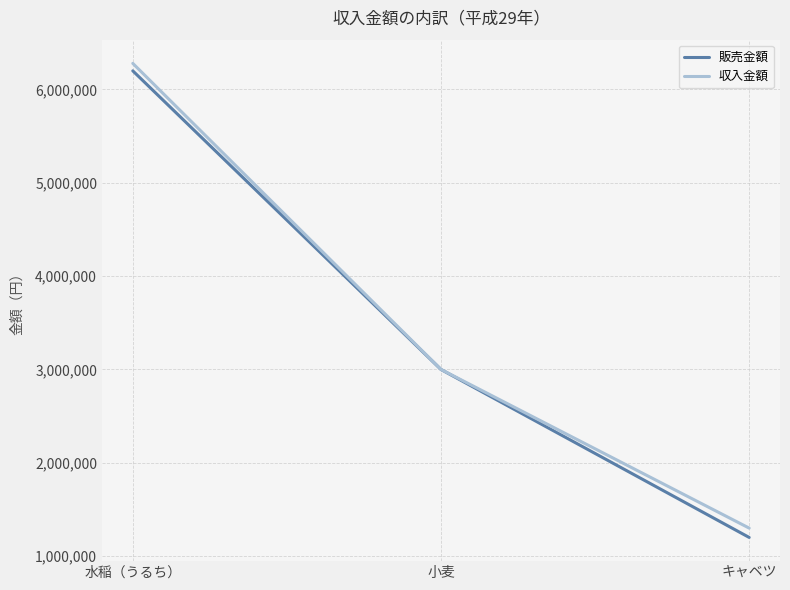

Reading left to right, extract all data points from this chart.

販売金額: 水稲（うるち）=6200000	小麦=3000000	キャベツ=1200000
収入金額: 水稲（うるち）=6280000	小麦=3000000	キャベツ=1300000